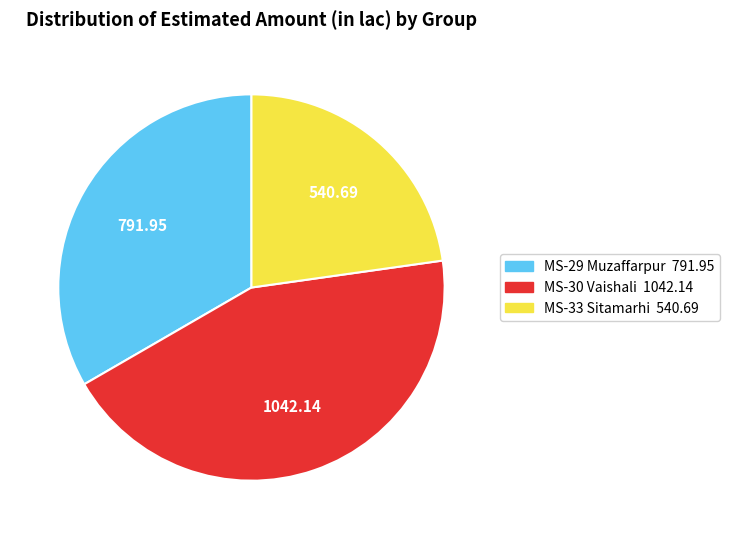

Which slice is the largest?

MS-30 Vaishali